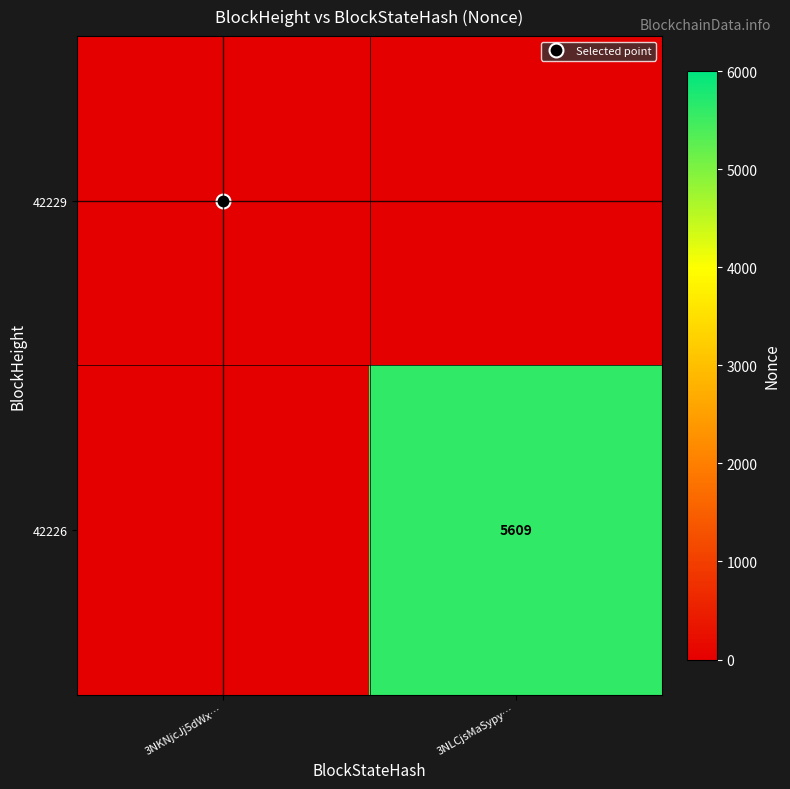

At how many categories does at least one series exceed 56?

1